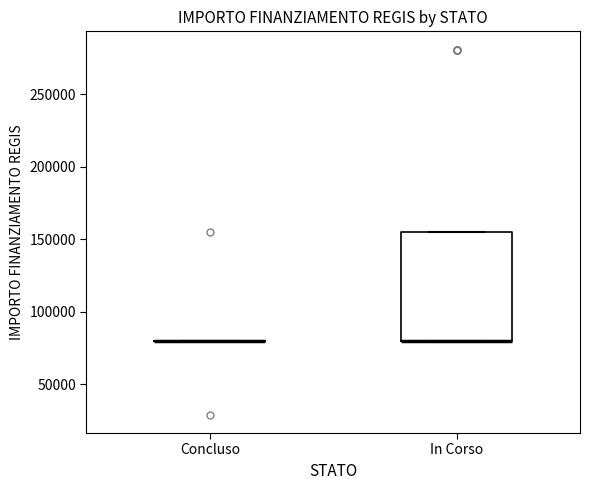

Comparing the boxes themselves (not the whiskers), which one is the tallest?

In Corso